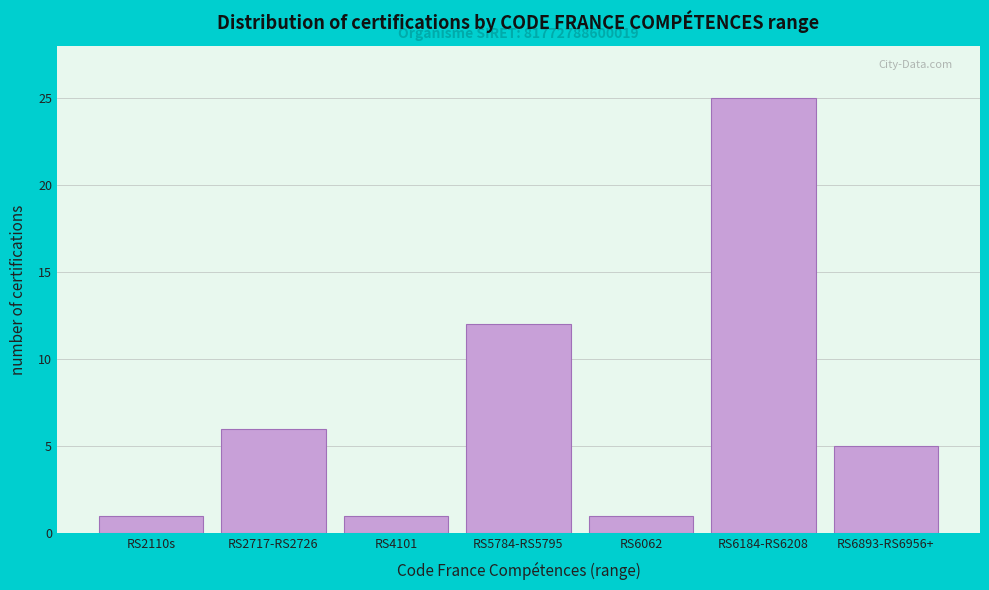

Reading left to right, what are all the values shown in this chart?

RS2110s=1	RS2717-RS2726=6	RS4101=1	RS5784-RS5795=12	RS6062=1	RS6184-RS6208=25	RS6893-RS6956+=5